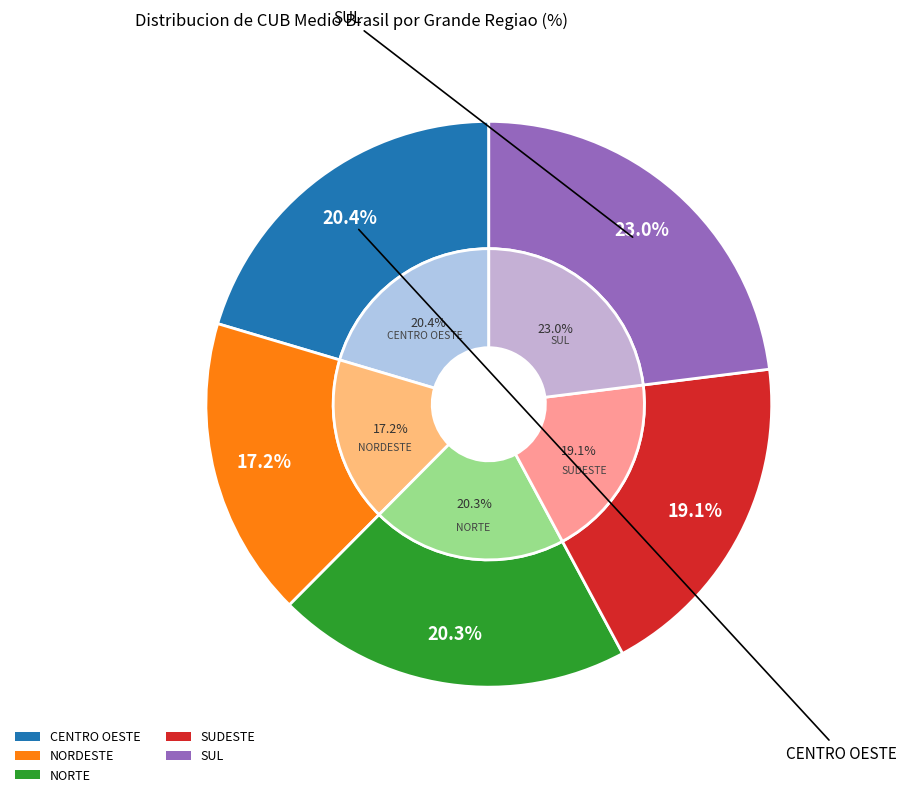

Rank the categories by value from highest to lowest.

SUL, CENTRO OESTE, NORTE, SUDESTE, NORDESTE